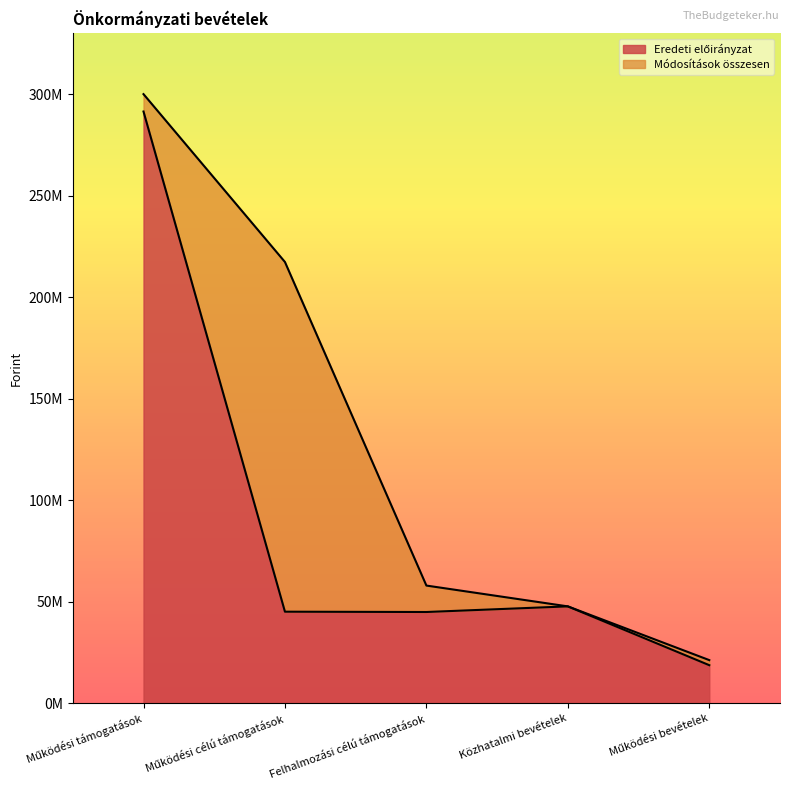

Between Felhalmozási célú támogatások and Működési támogatások, which is larger?

Működési támogatások